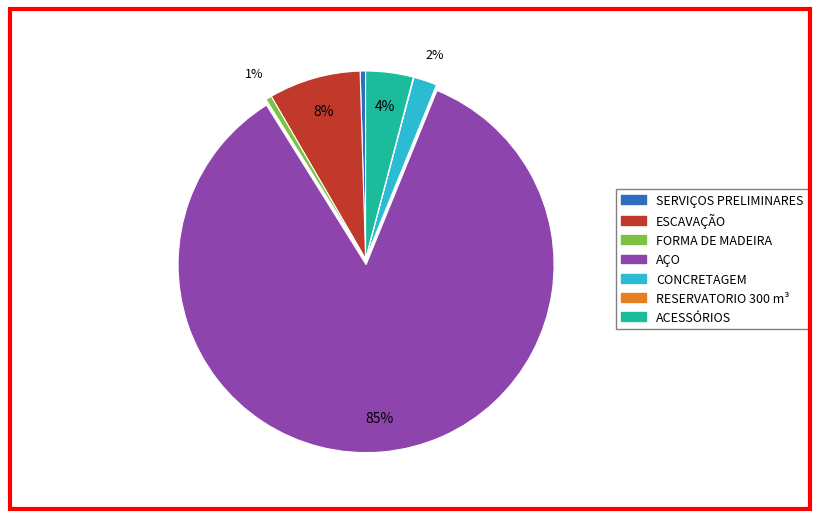

To the nearest percent, what is the difference between the largest and smallest slice percentages?

85%